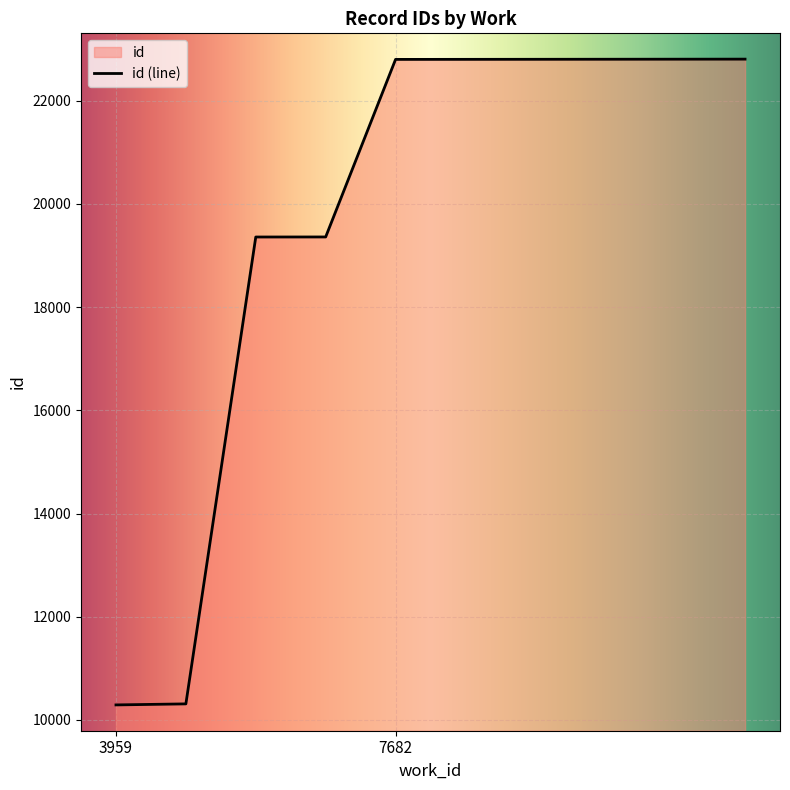

What is the value of the 2nd point from the left?

10292